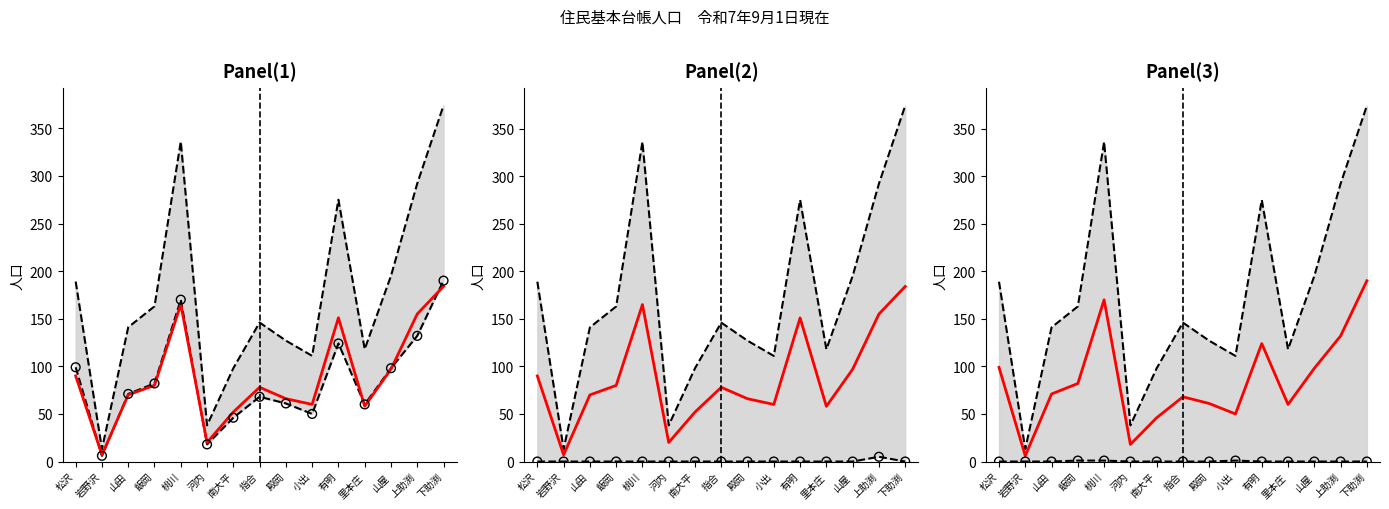

At how many categories does at least one series exceed 38?

13